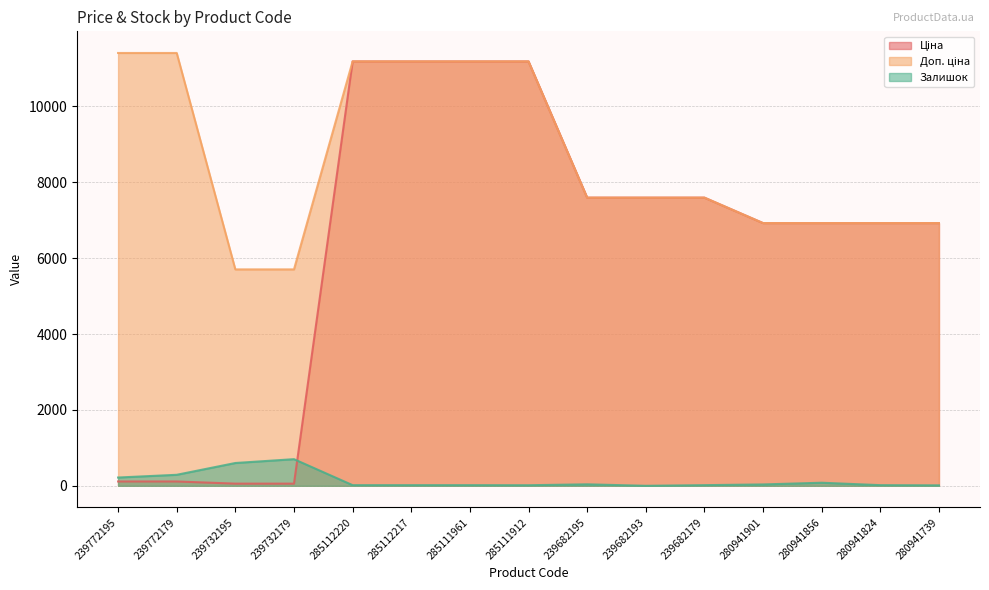

In Залишок, how many points are lower than both neighbors (excluding endpoints)?

2